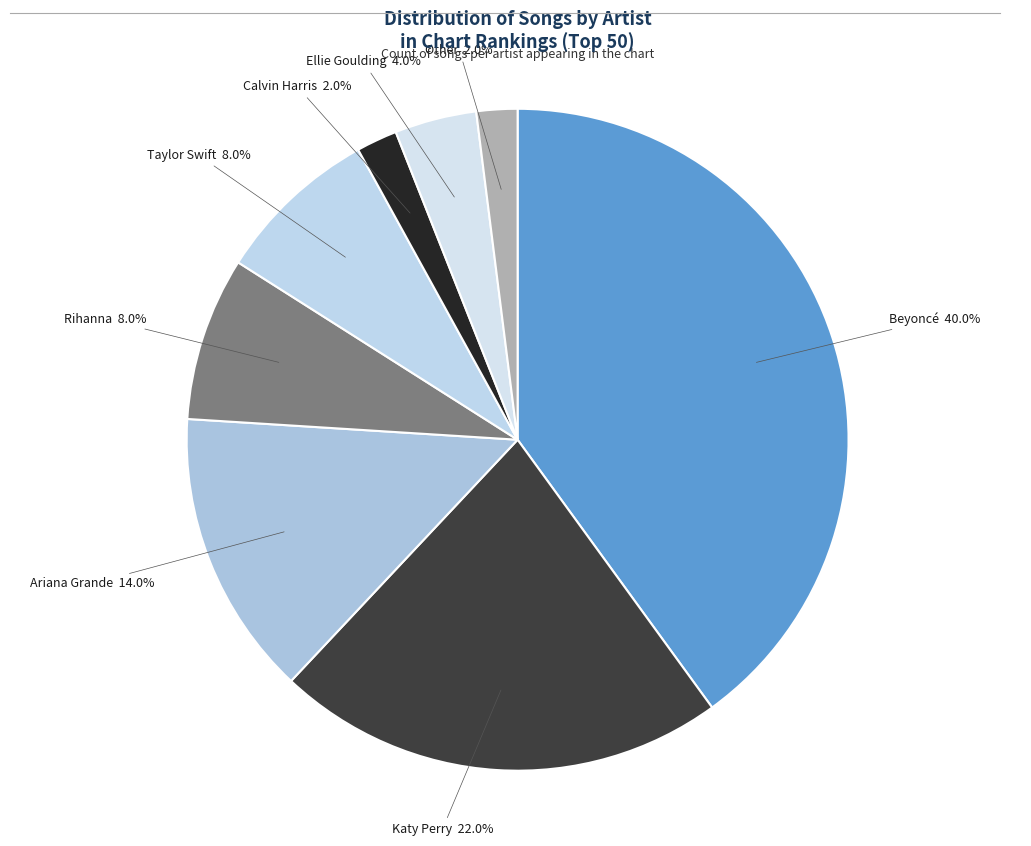

What percentage is NOT represented by Ariana Grande?

86.0%